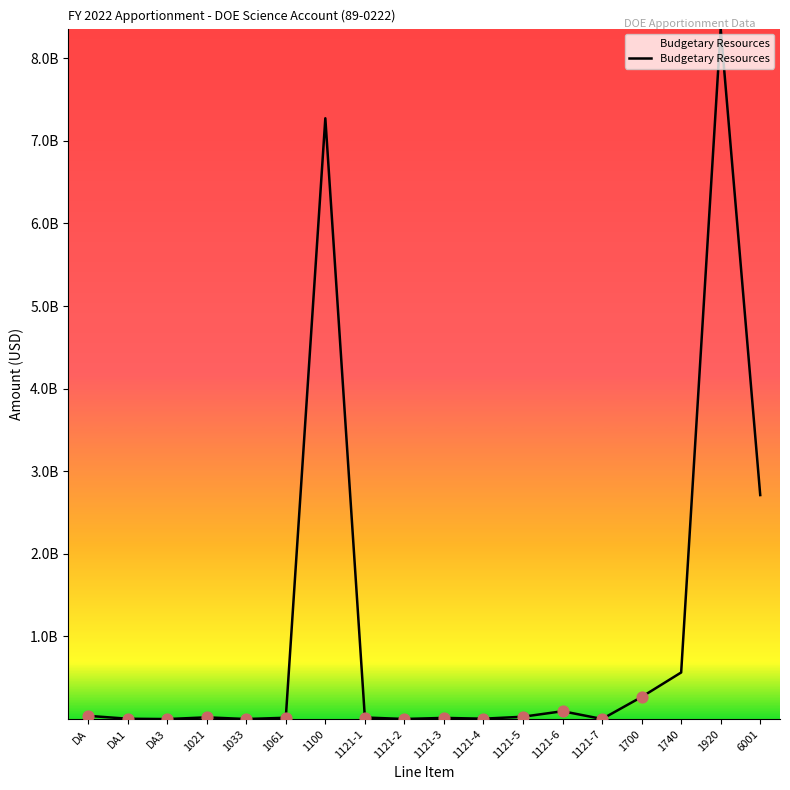

Is this an area chart (filled region under the line)?

Yes